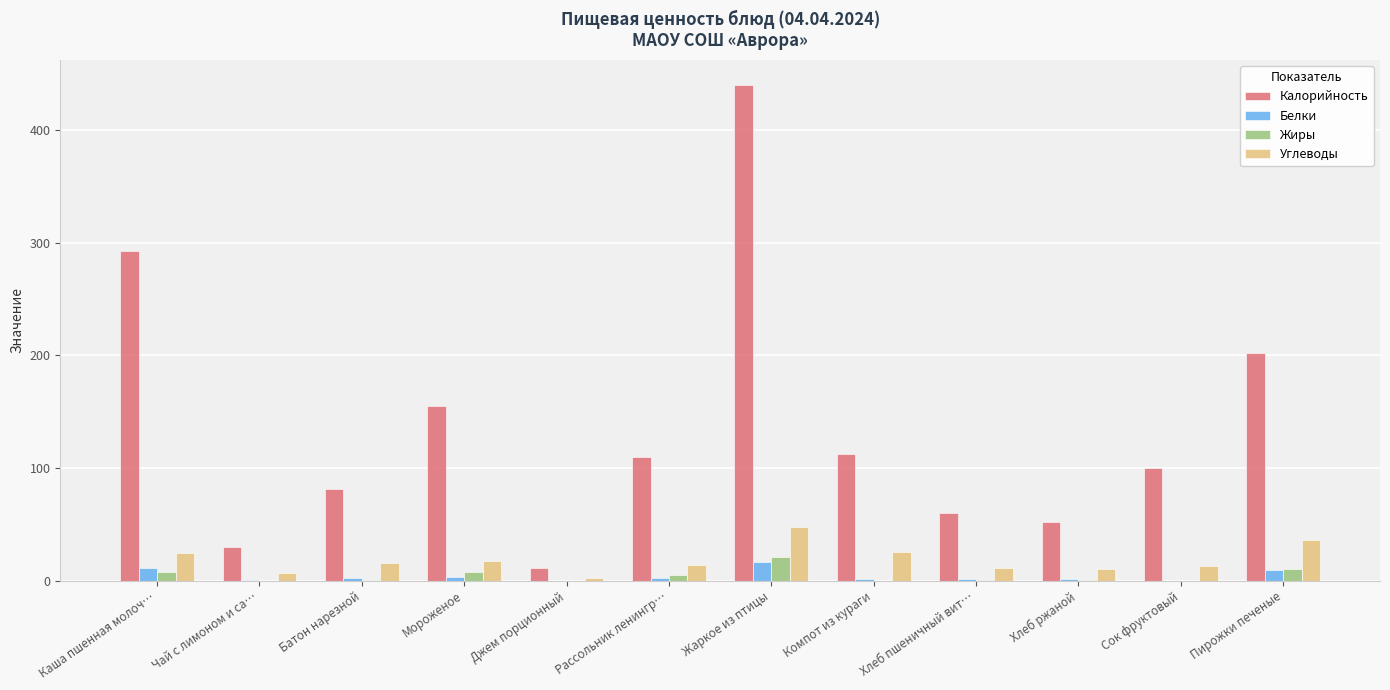

Between Батон нарезной and Пирожки печеные, which series saw the biggest shift?

Калорийность